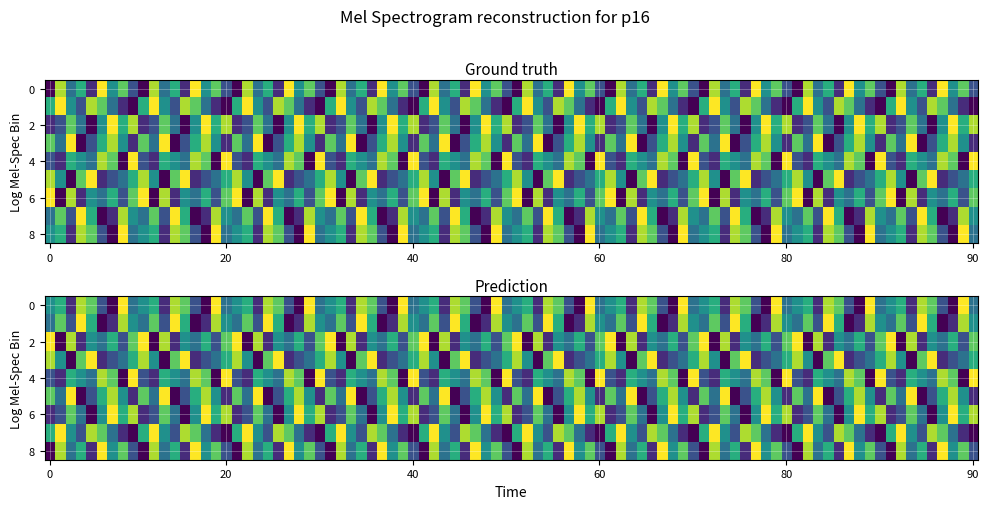

Which series has the largest range (max minus min)?

row1